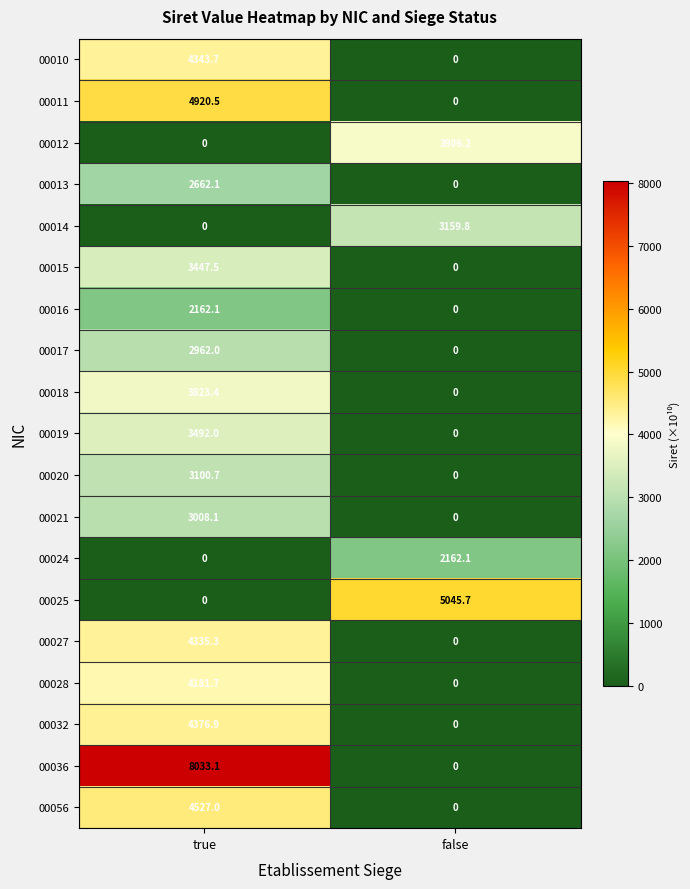

Where does the 00032 series first go above 4376?

true